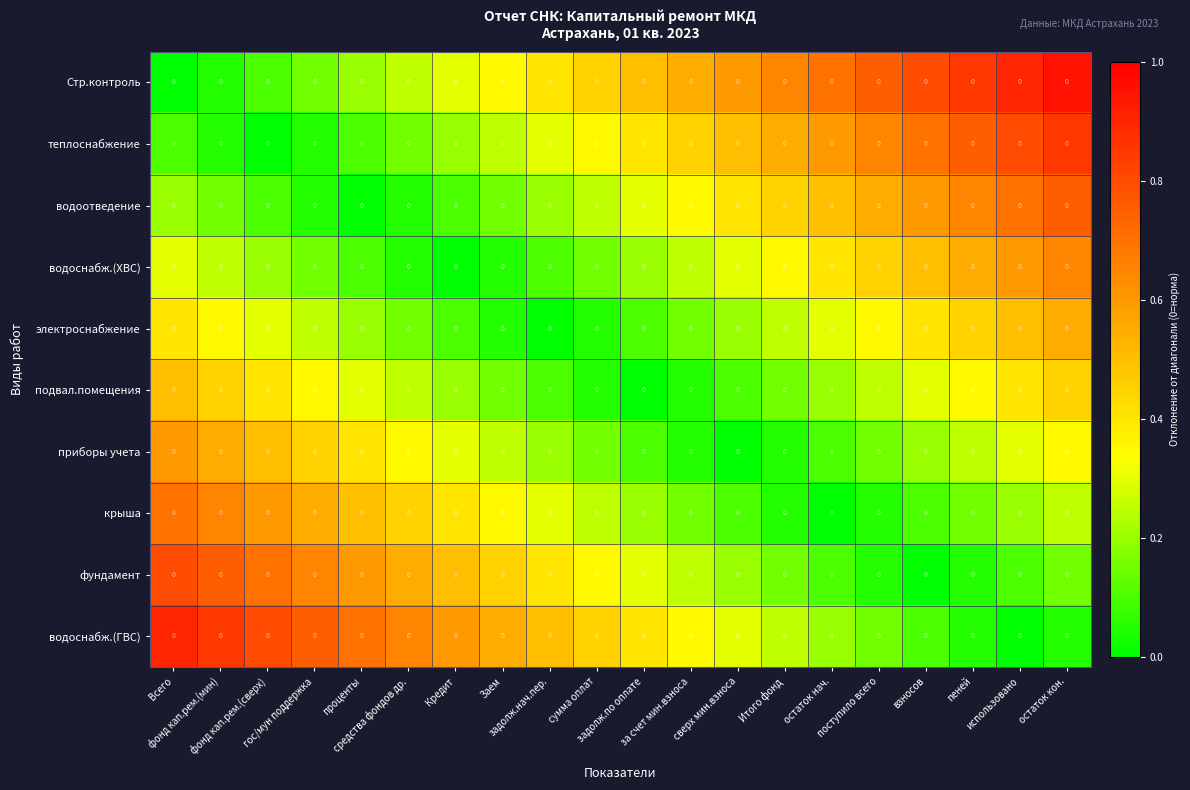

Rank the series by their maximum value, from highest to lowest.

Стр.контроль, водоснабж.(ГВС), теплоснабжение, фундамент, водоотведение, крыша, водоснабж.(ХВС), приборы учета, электроснабжение, подвал.помещения